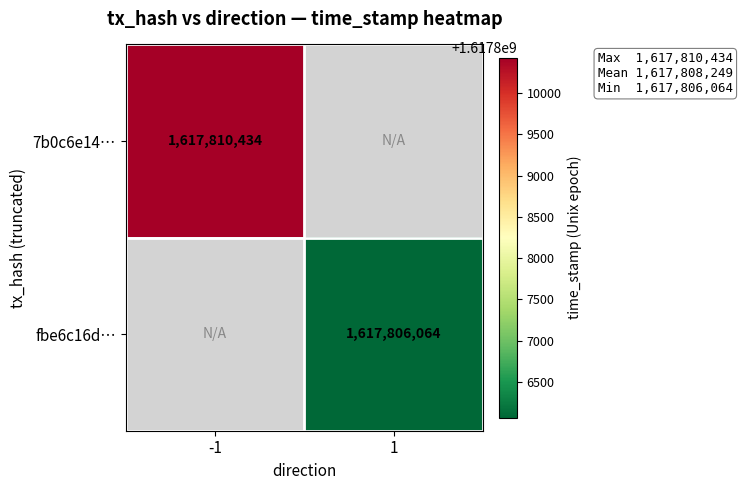

Is it true that 7b0c6e14… equals 1617810434 at -1?

True